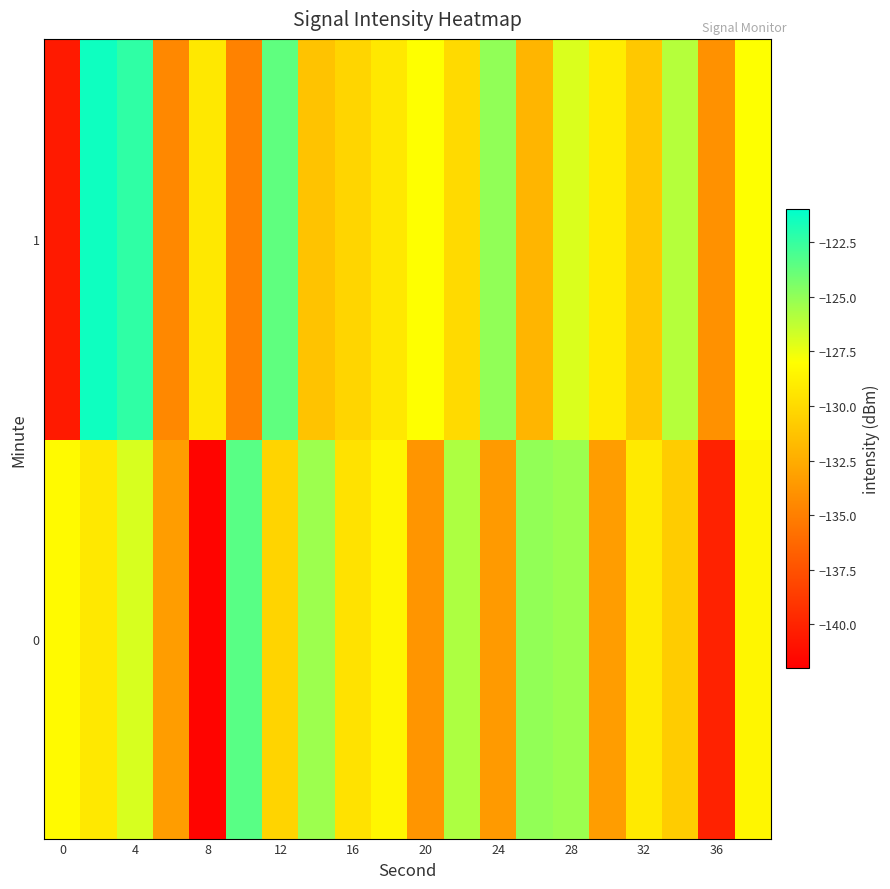

Rank the series by their average value, from highest to lowest.

1, 0